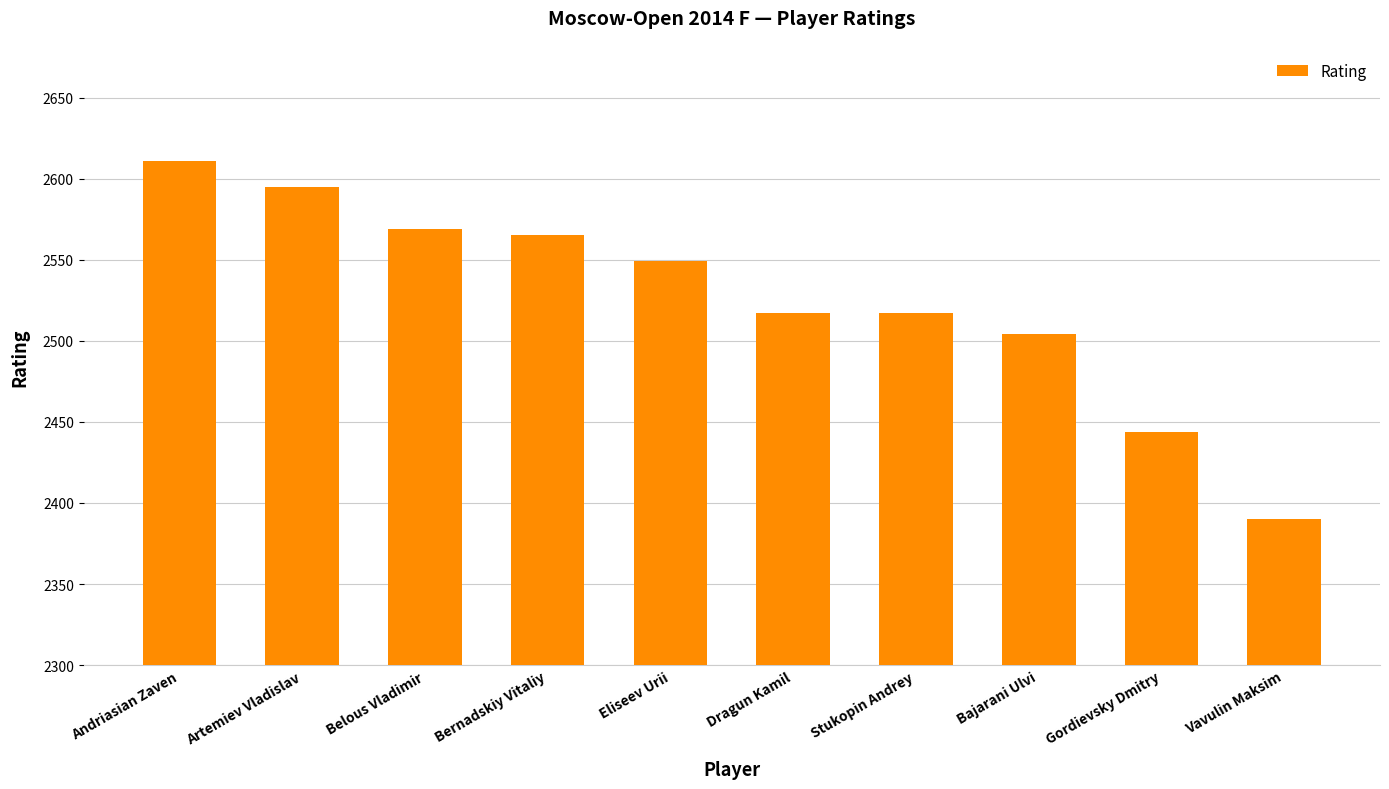

The chart shows a value of 2517 at Stukopin Andrey. True or false?

True